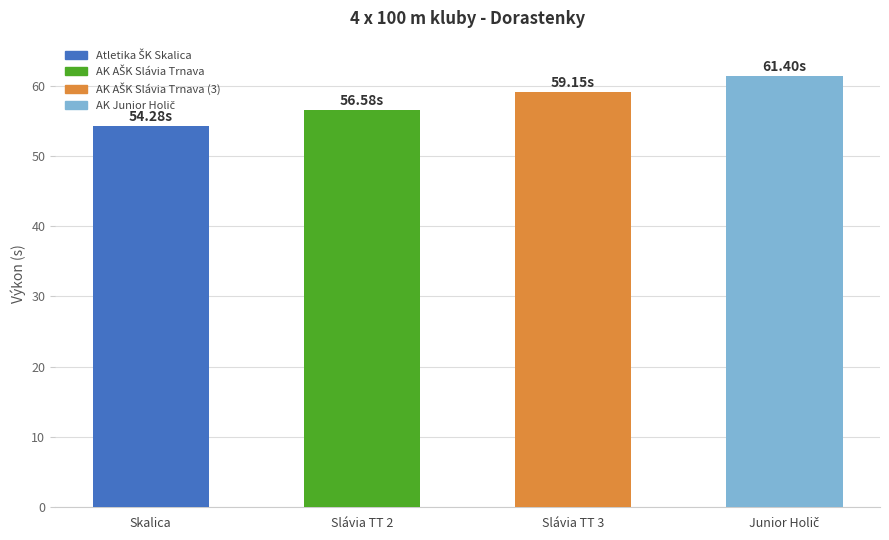

Which has a higher value, Slávia TT 3 or Skalica?

Slávia TT 3